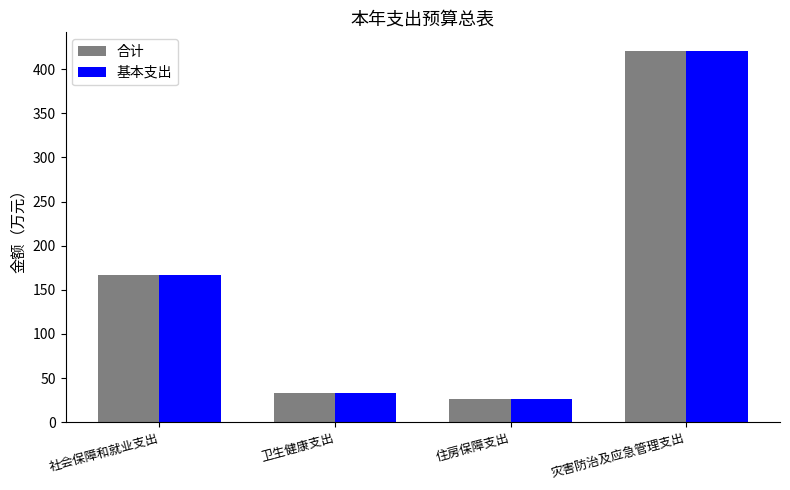

How many series are shown in this chart?

2